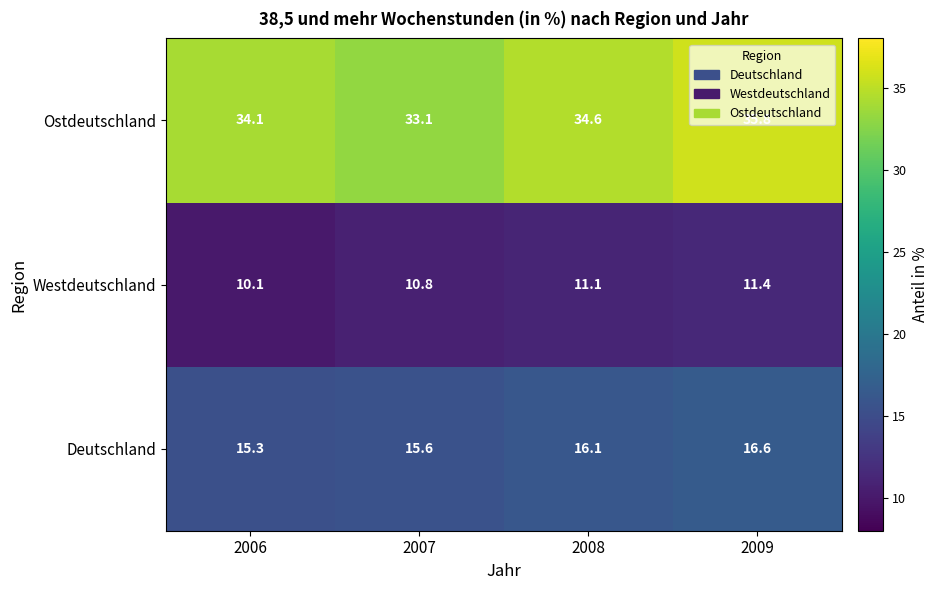

What is the minimum value shown in the chart?

10.1